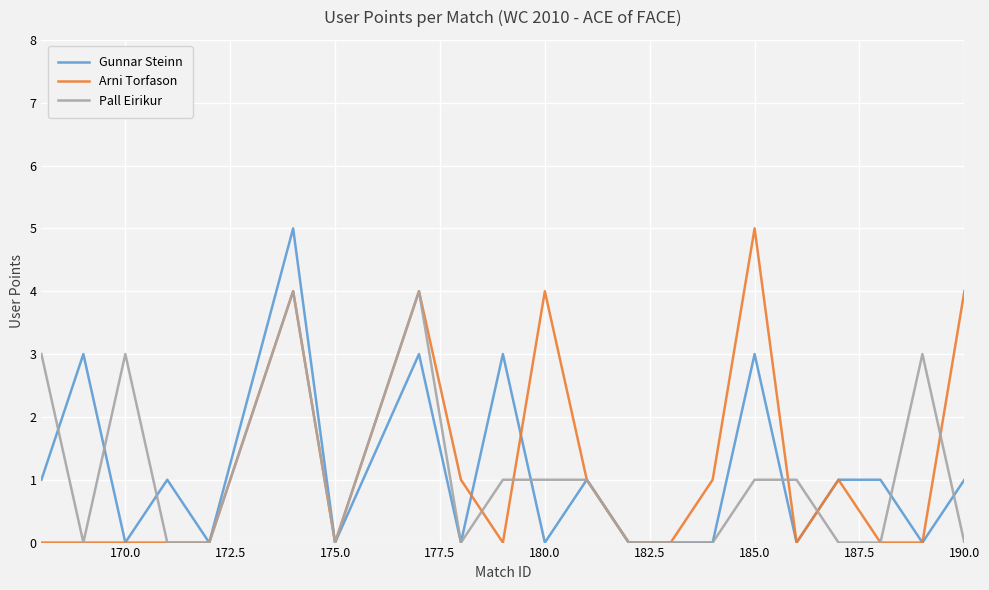

Count the number of categories in the chart.

21